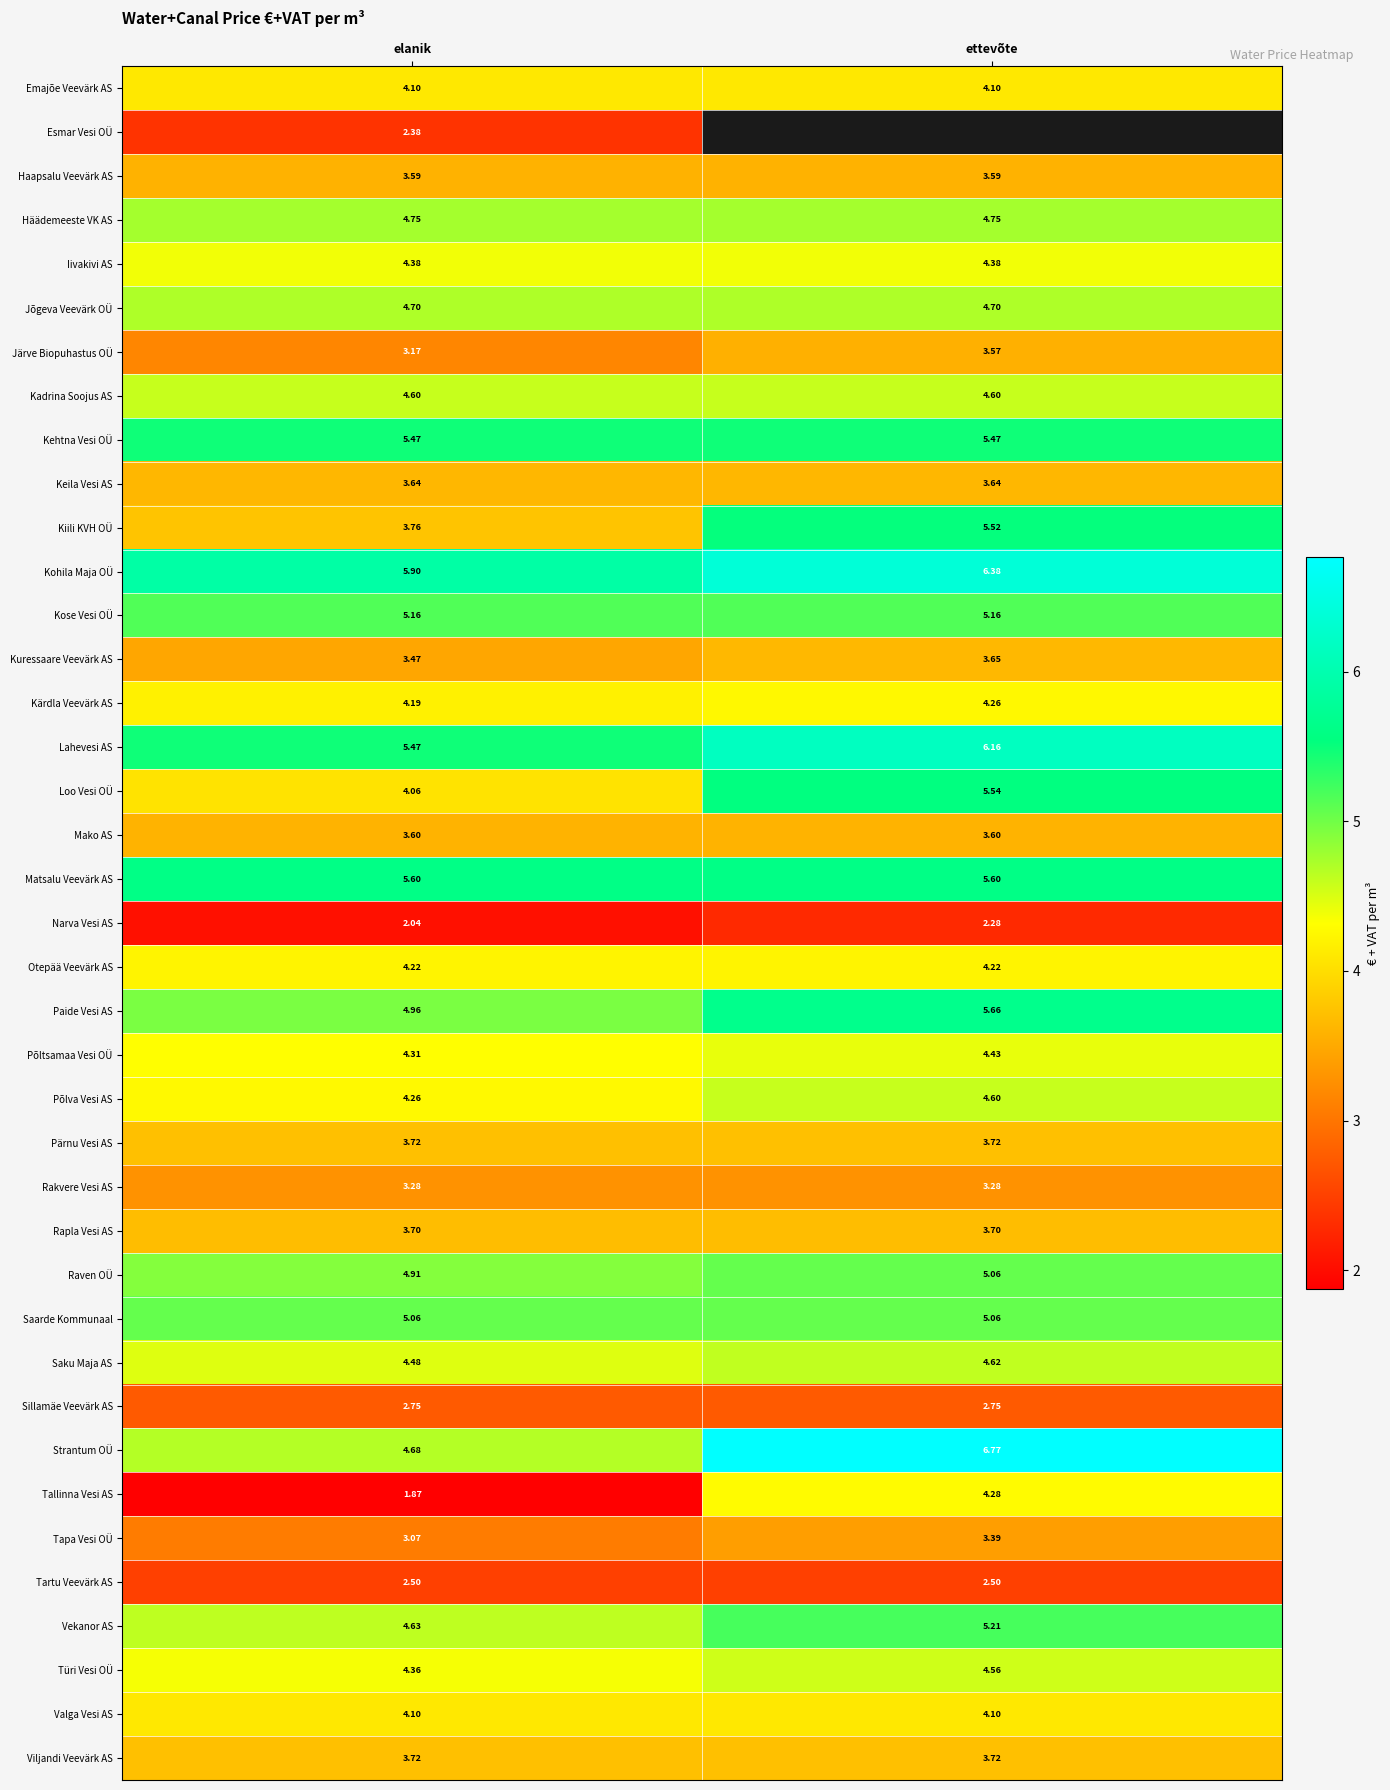

What is the smallest value displayed?

1.9